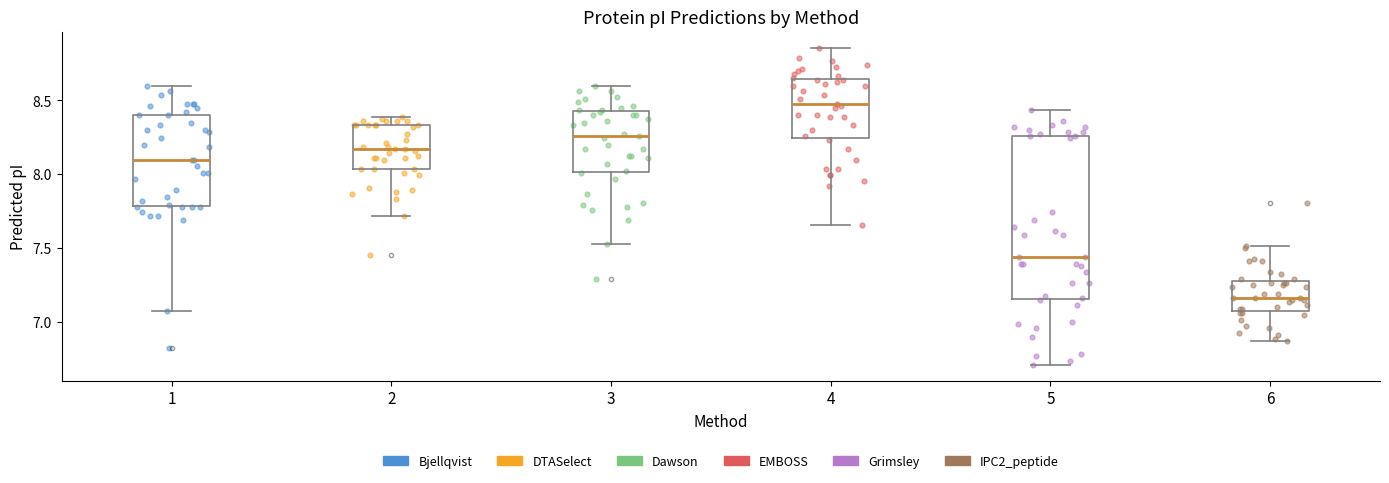

Where is the lower edge of the box at x = 6 on the y-axis? The values are not printed on the chart, so give them approximately, as read against the axis.

7.05